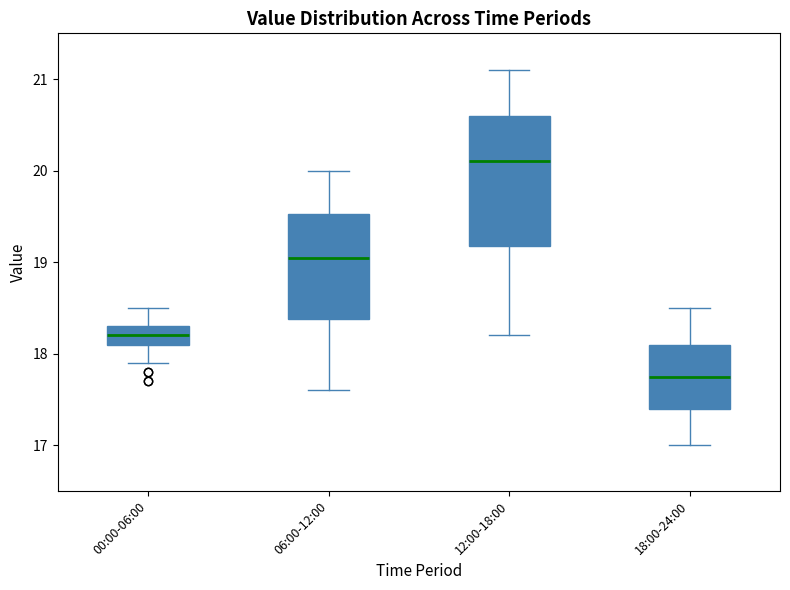

Where is the lower edge of the box for 06:00-12:00 on the y-axis? The values are not printed on the chart, so give them approximately, as read against the axis.

18.4